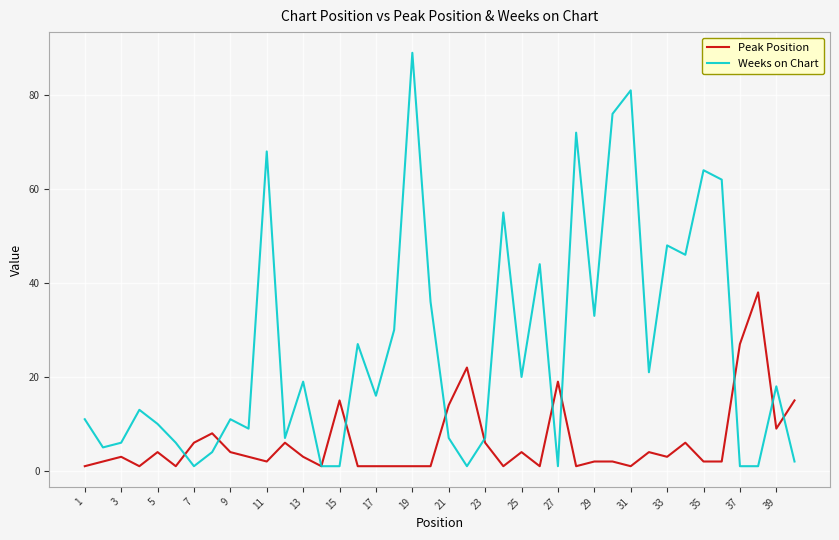

List the series in order of their peak value, lowest first.

Peak Position, Weeks on Chart